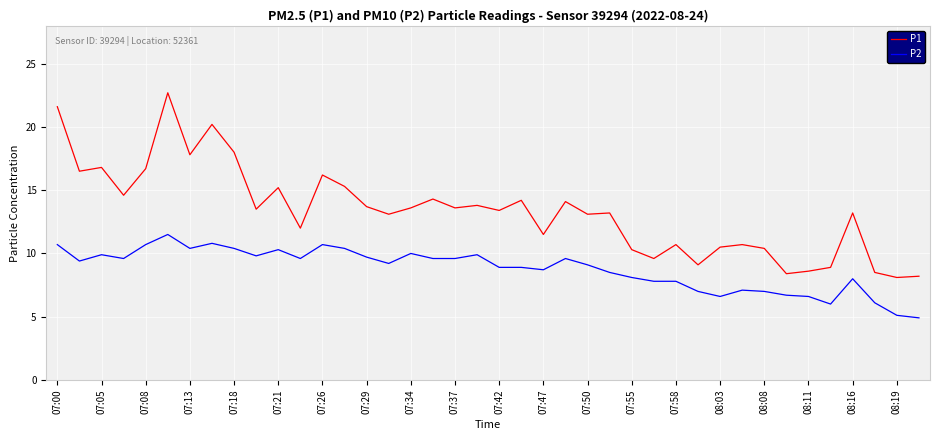

True or false: P1 and P2 intersect in this chart.

False